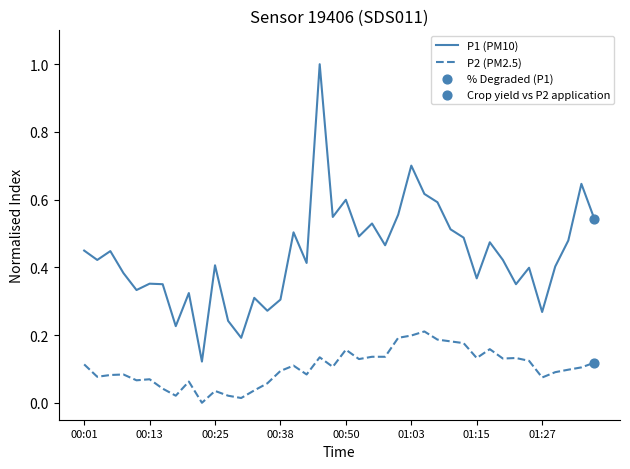

Which series has the largest total across all categories?

P1 (PM10)